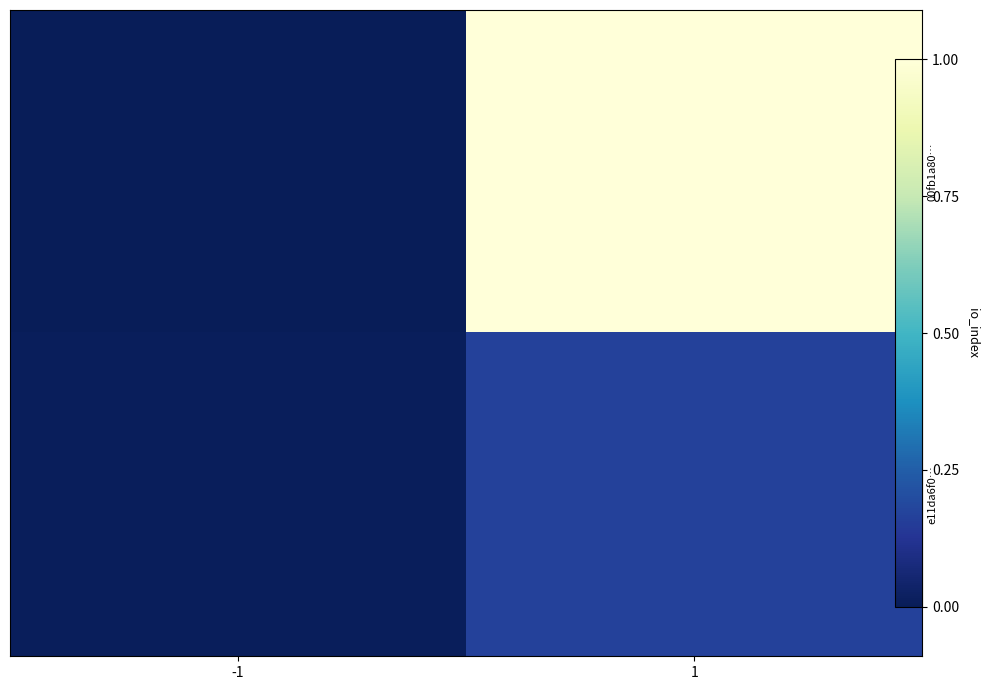

At how many categories does at least one series exceed 0?

2